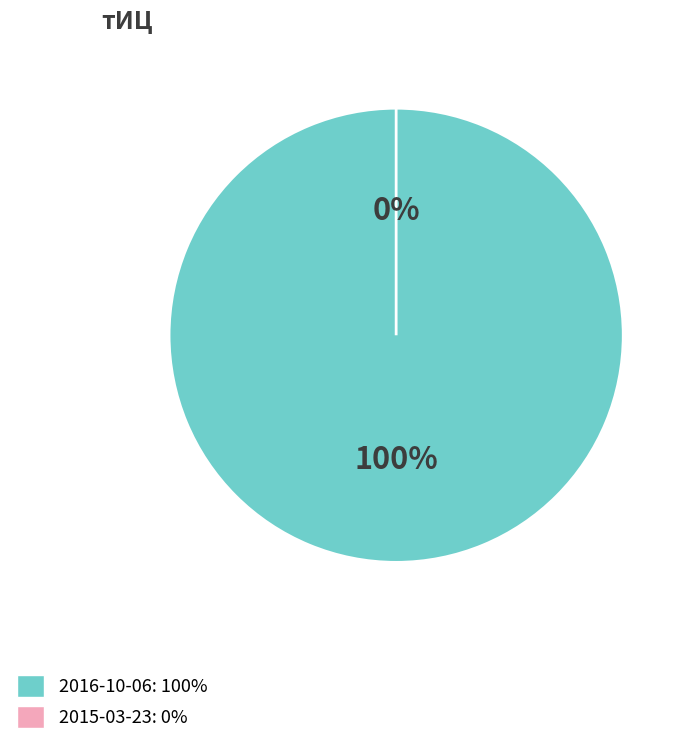

To the nearest percent, what is the combined percentage of 2016-10-06 and 2015-03-23?

100%